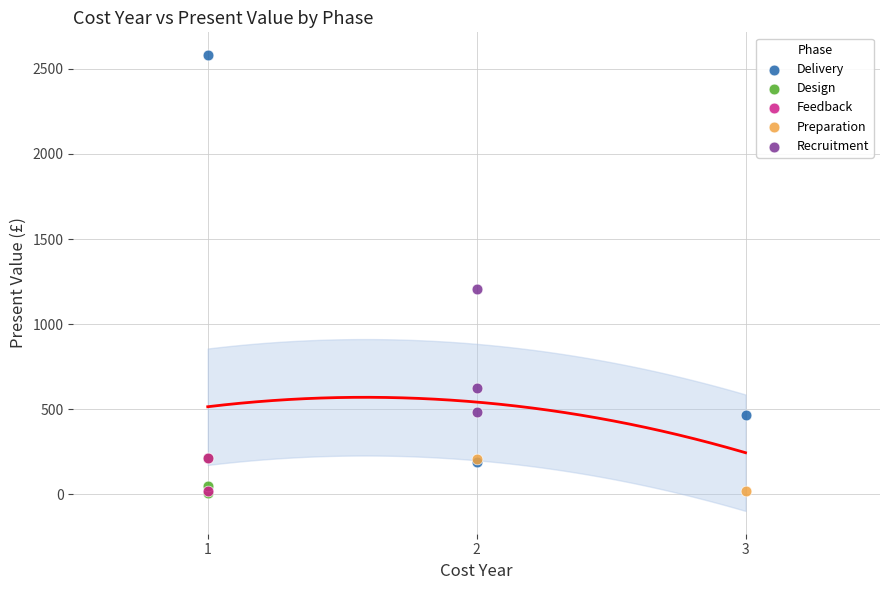

What are all the series names shown in the legend?

Delivery, Design, Feedback, Preparation, Recruitment